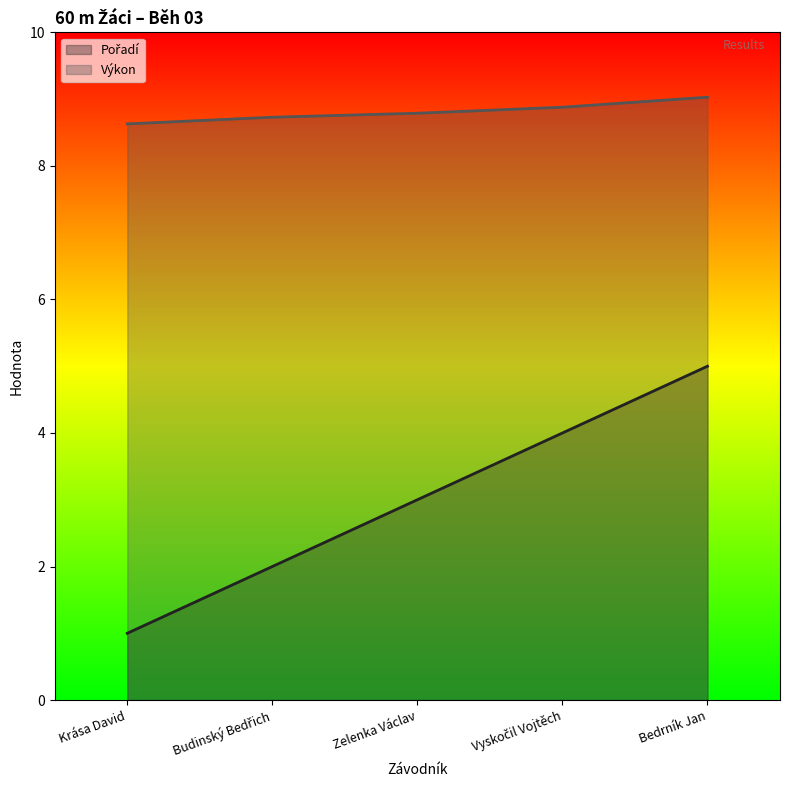

What is the lowest value of the Pořadí series?

1.0